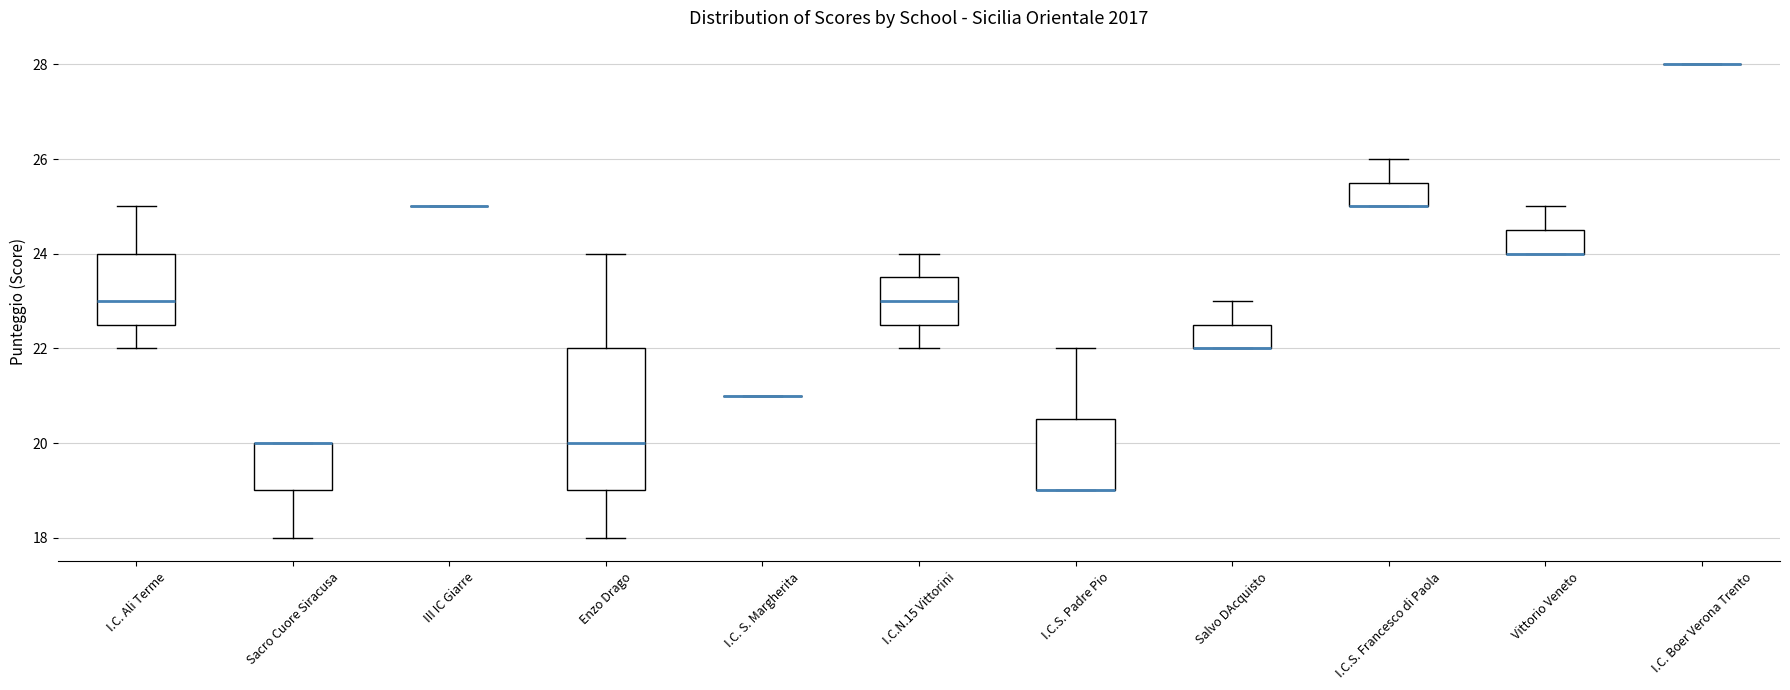

Comparing the boxes themselves (not the whiskers), which one is the tallest?

Enzo Drago